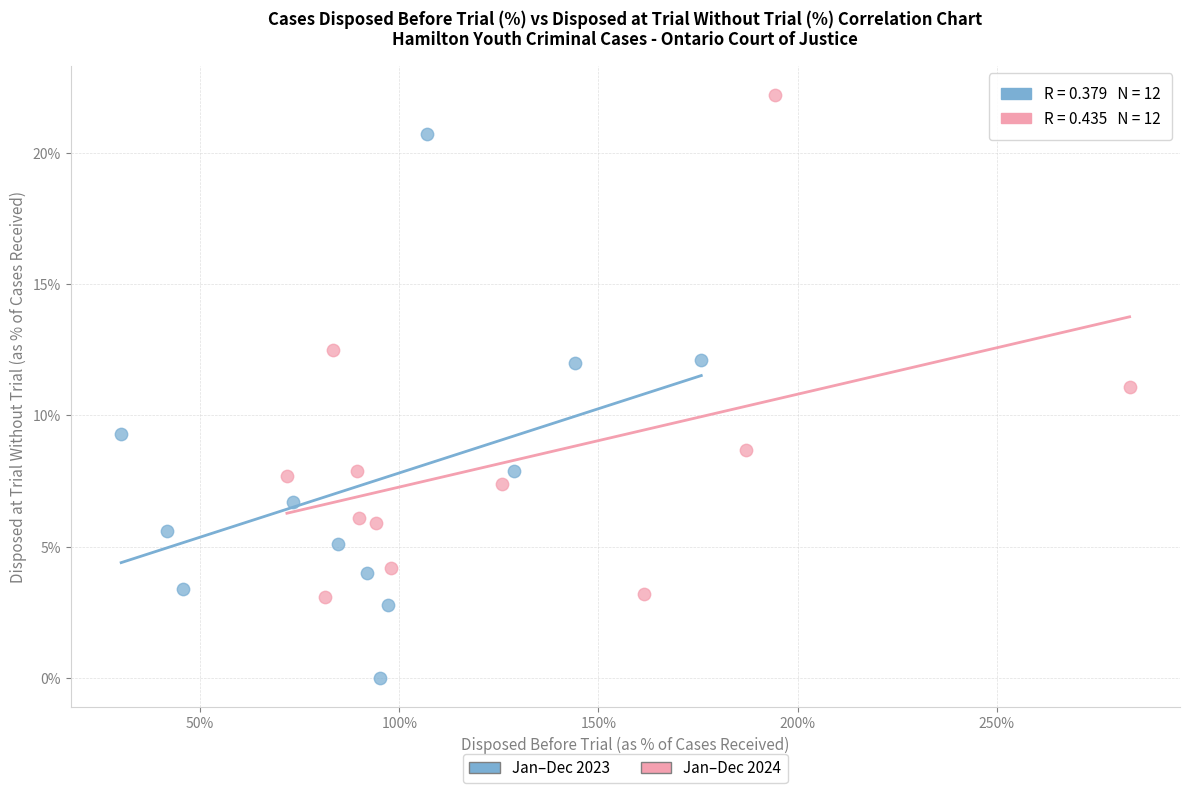

Which series reaches the maximum Y coordinate?

Jan–Dec 2024